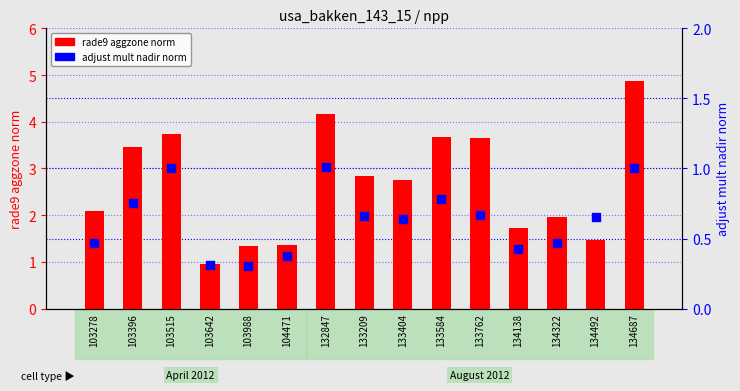

At how many categories does at least one series exceed 3?

6